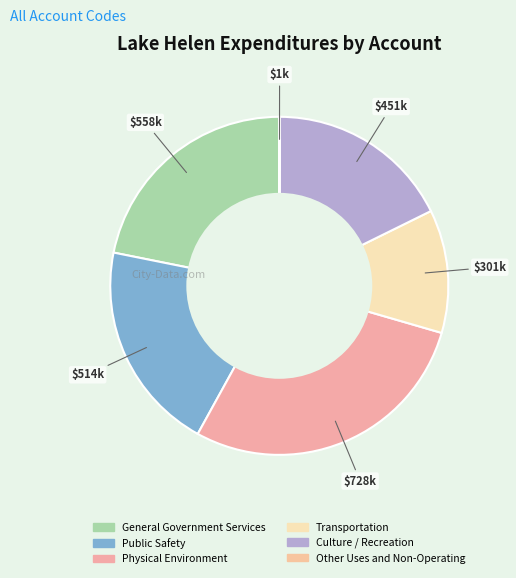

To the nearest percent, what is the average slice percentage?

17%